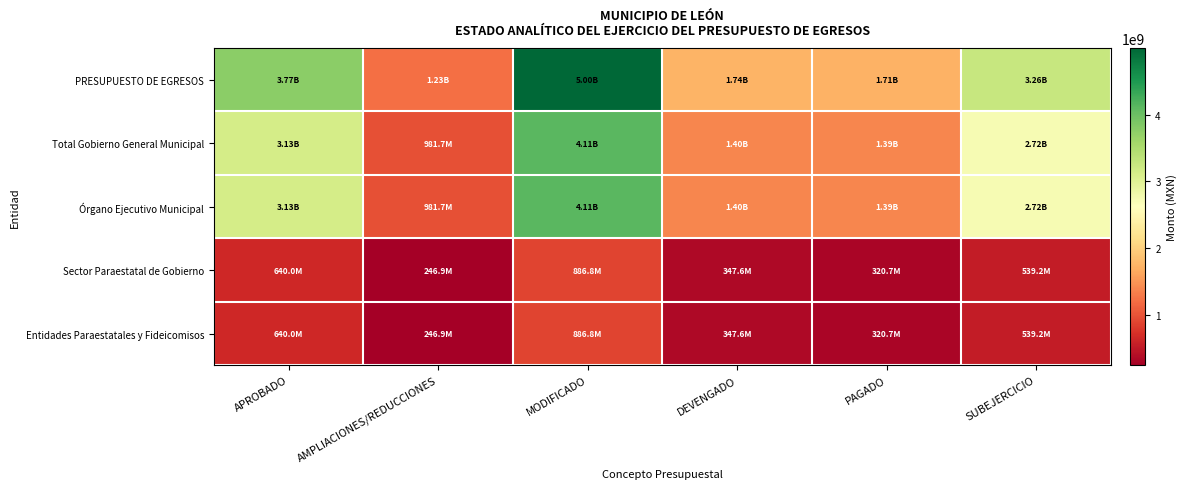

Between APROBADO and AMPLIACIONES/REDUCCIONES, which series saw the biggest shift?

PRESUPUESTO DE EGRESOS